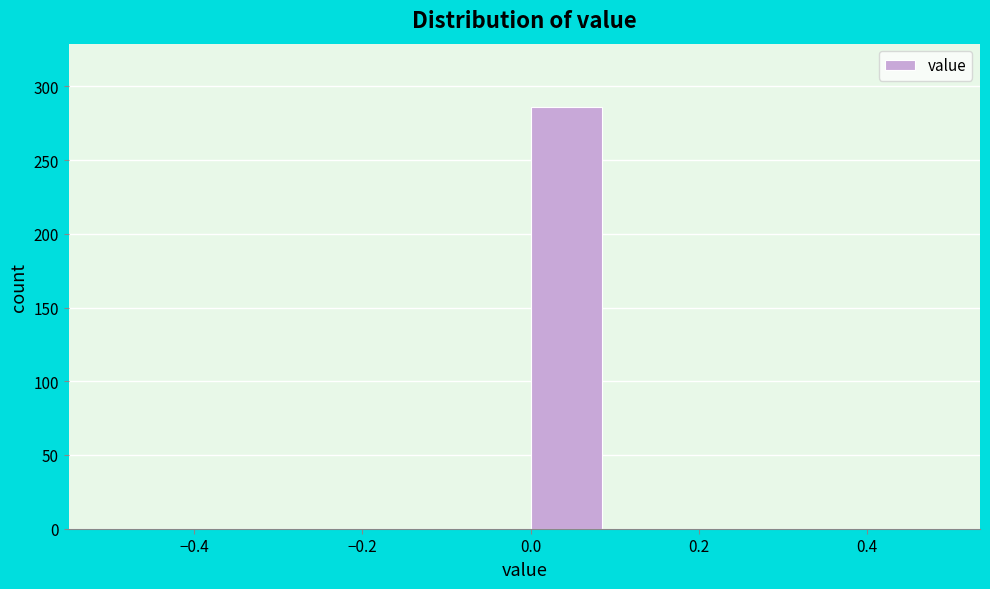

Which range on the x-axis has the tallest bar?

0.0 to 0.1